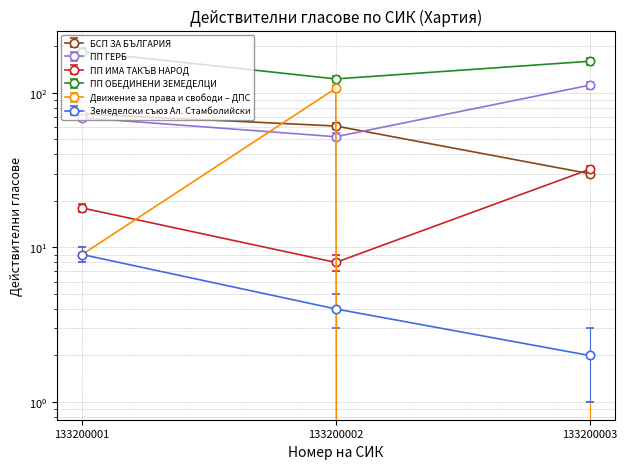

How many categories are shown in the chart?

3